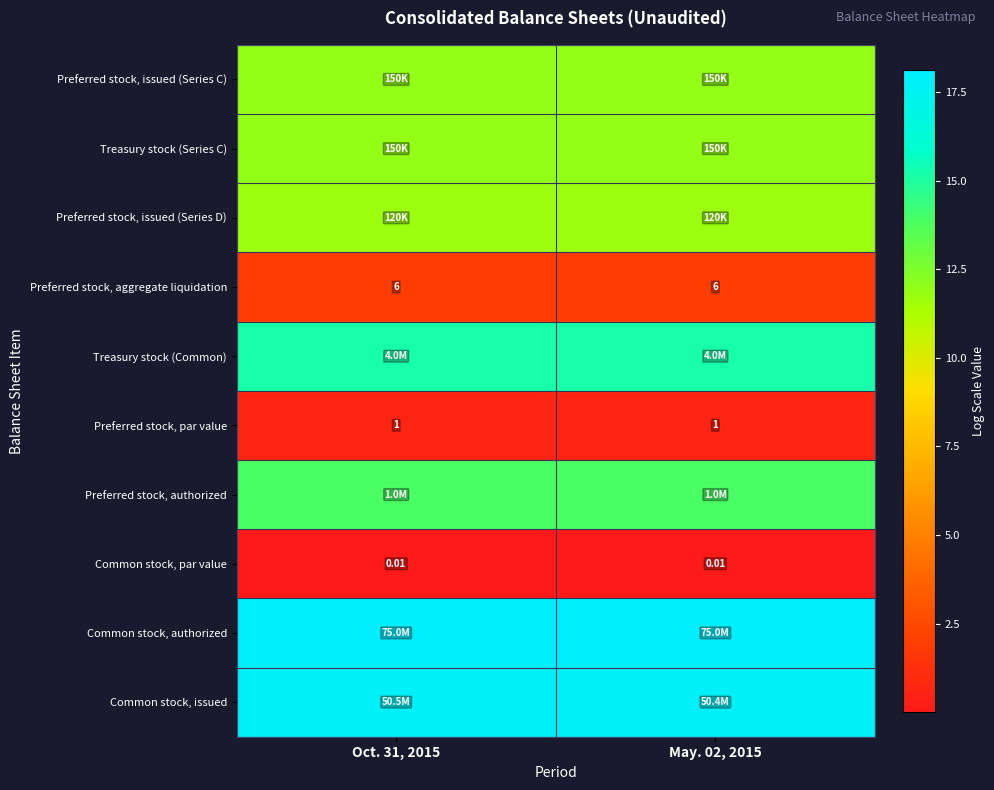

True or false: Preferred stock, authorized has a value of 13.8 at May. 02, 2015.

True